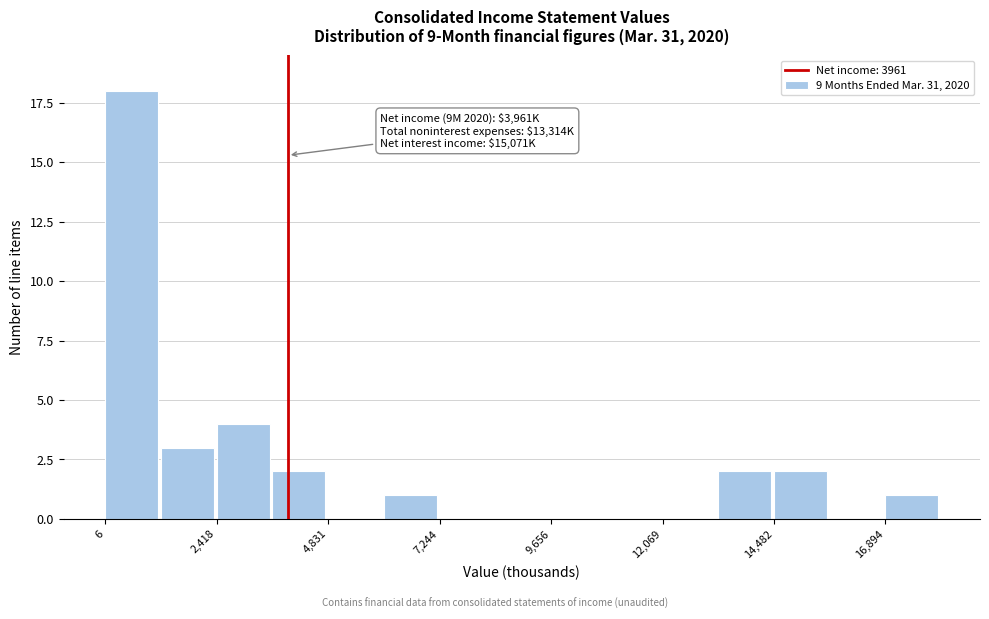

Around what value on the x-axis is the tallest bar? Give the approximate position of its centre, as read against the axis.

500